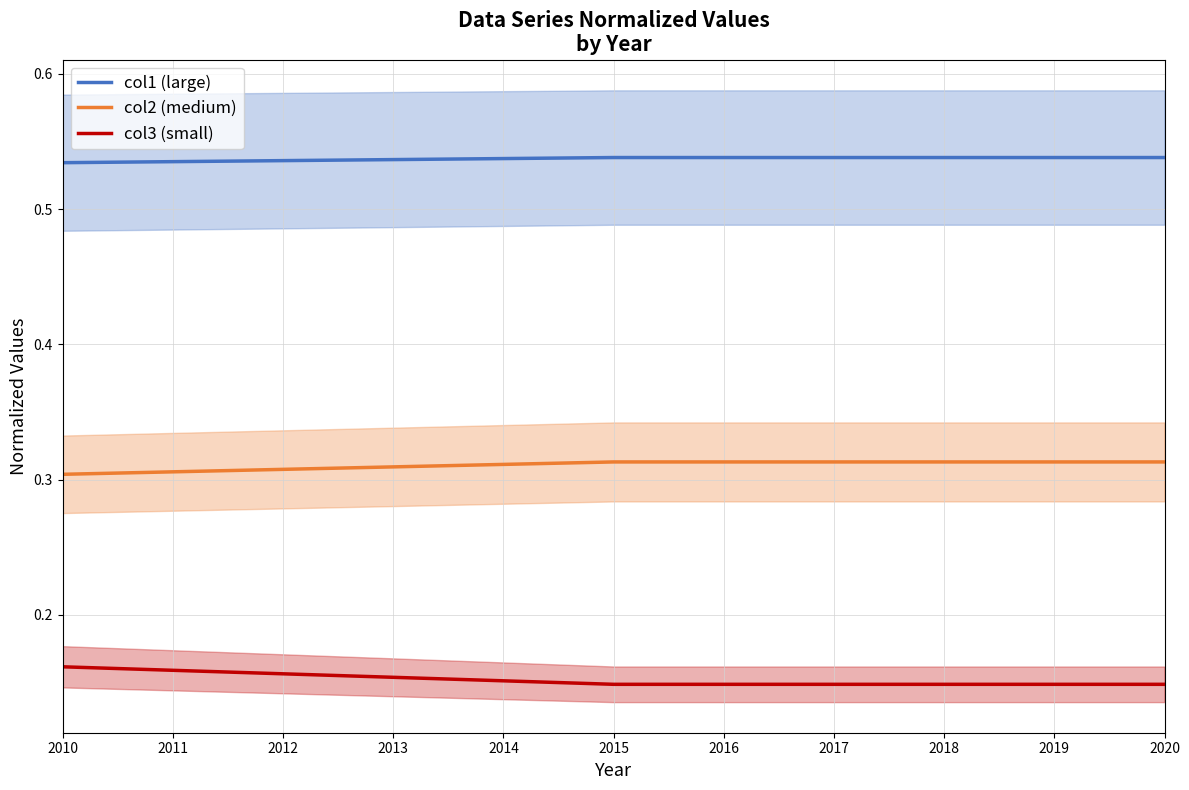

What are all the series names shown in the legend?

col1 (large), col2 (medium), col3 (small)